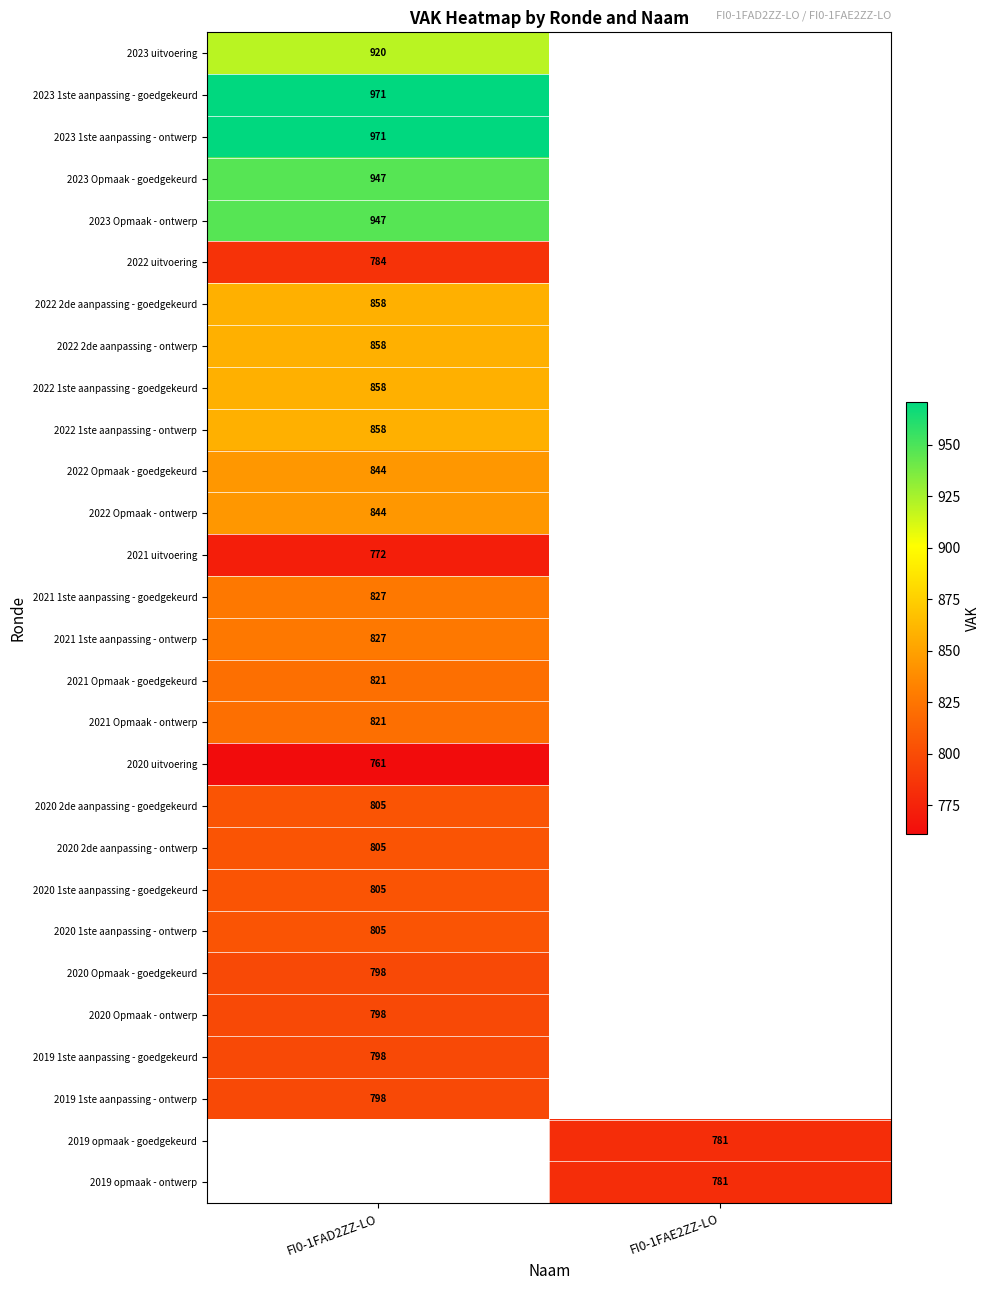

The 2022 1ste aanpassing - goedgekeurd series shows 528 at FI0-1FAD2ZZ-LO. True or false?

False